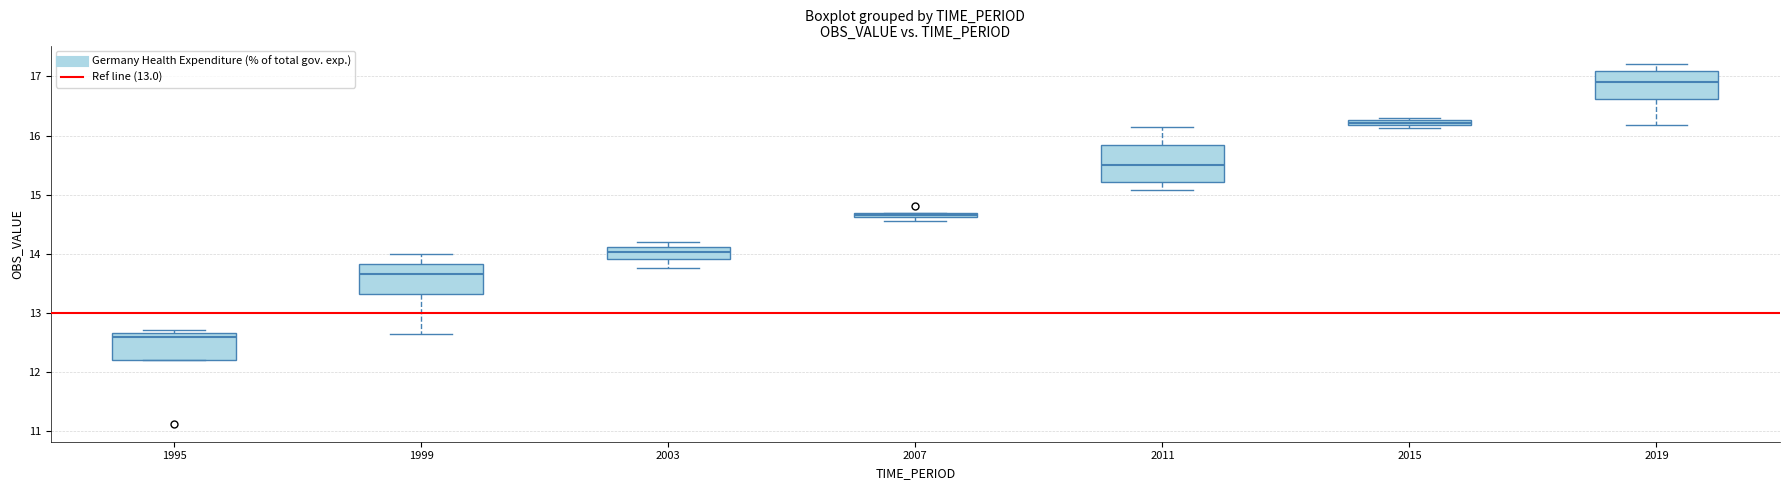

Which box is the tallest, from its lower edge to its upper edge?

2011